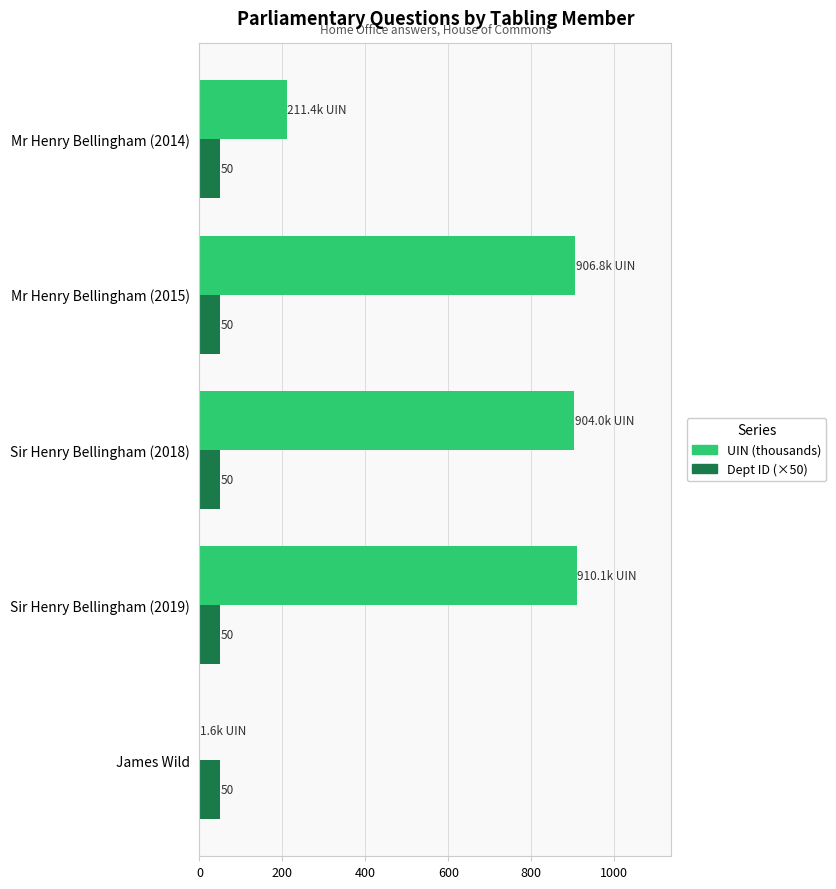

The UIN (thousands) series shows 910.1 at Sir Henry Bellingham (2019). True or false?

True